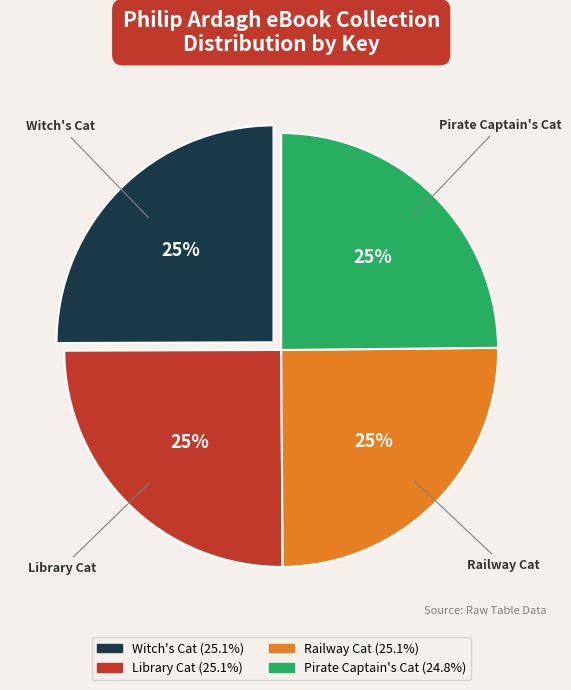

The Railway Cat slice represents 18% of the pie. True or false?

False